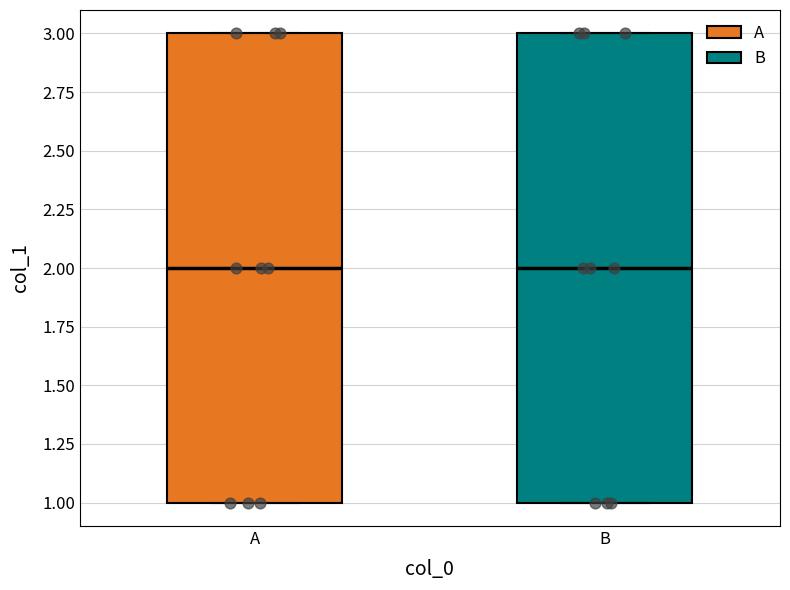

Reading left to right, transcribe this box plot: for each box, give where its median line is, the range the box spans, and where its two whiskers end, as read against the y-axis. The values are not printed on the chart, so give them approximately, as read against the axis.

A: median 2, box 1 to 3, whiskers 1 to 3
B: median 2, box 1 to 3, whiskers 1 to 3